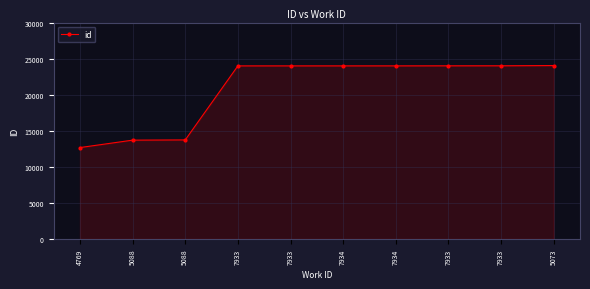

At which label does the data first exceed 23994?

7934